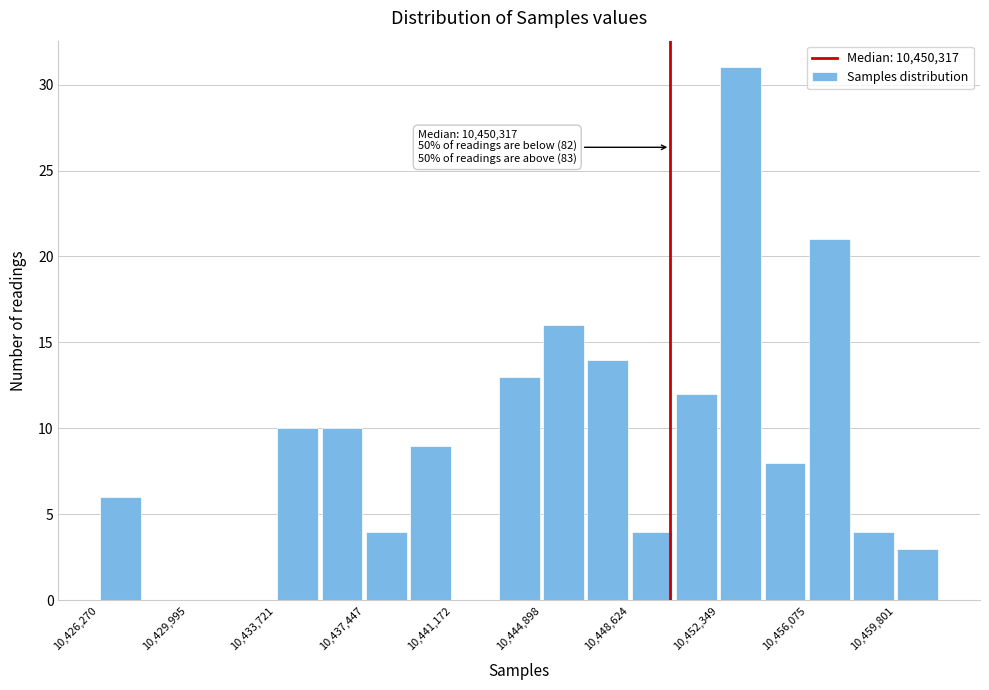

Read against the x-axis, roughly where is the centre of the tallest bar?

10453500